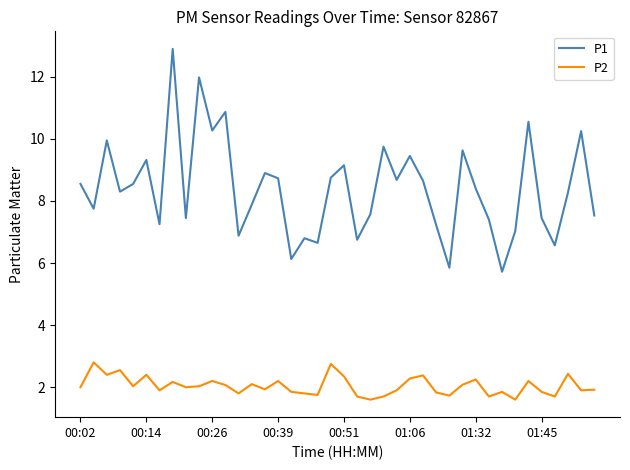

True or false: P2 and P1 intersect in this chart.

False